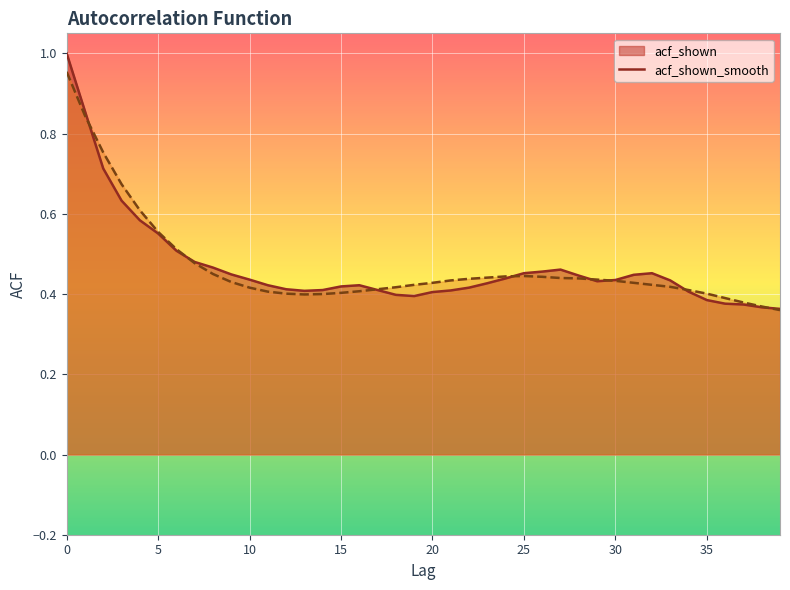

What is the minimum value for acf_shown?

0.4